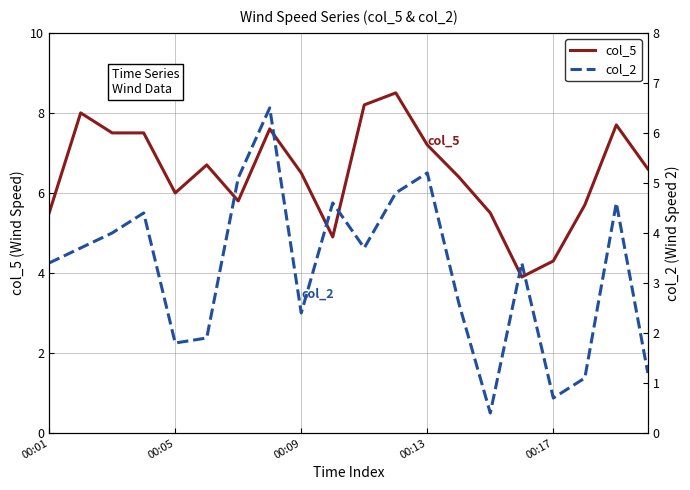

Does the chart have visible grid lines?

Yes